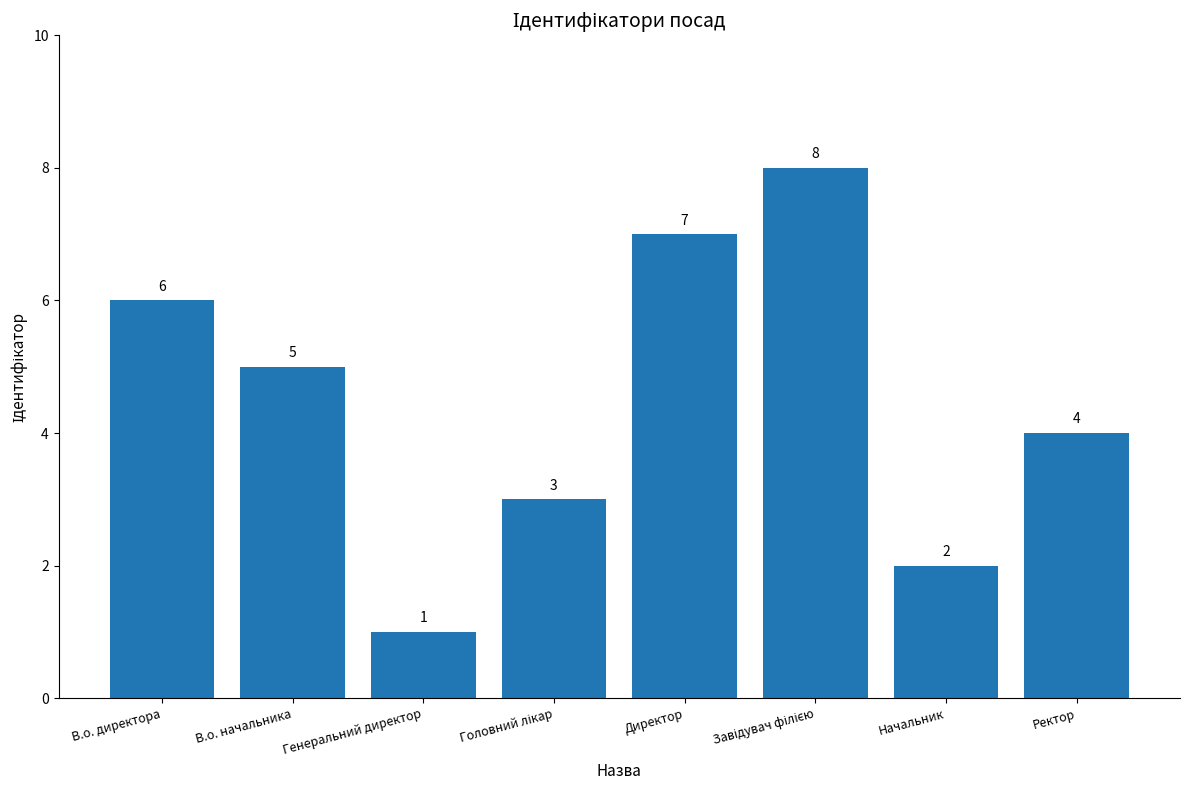

What is the value of the 4th bar from the left?

3